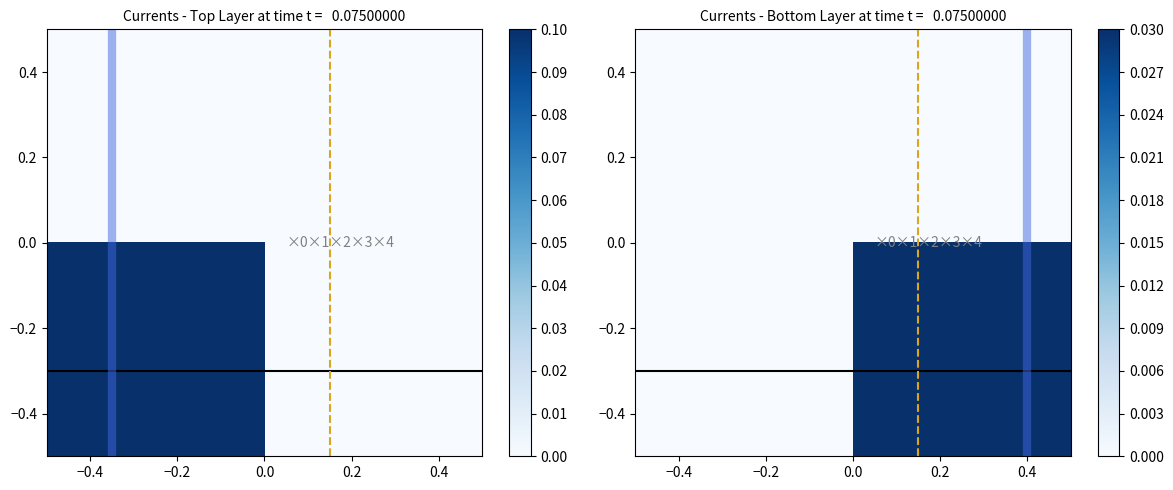

What is the greatest value displayed?

9